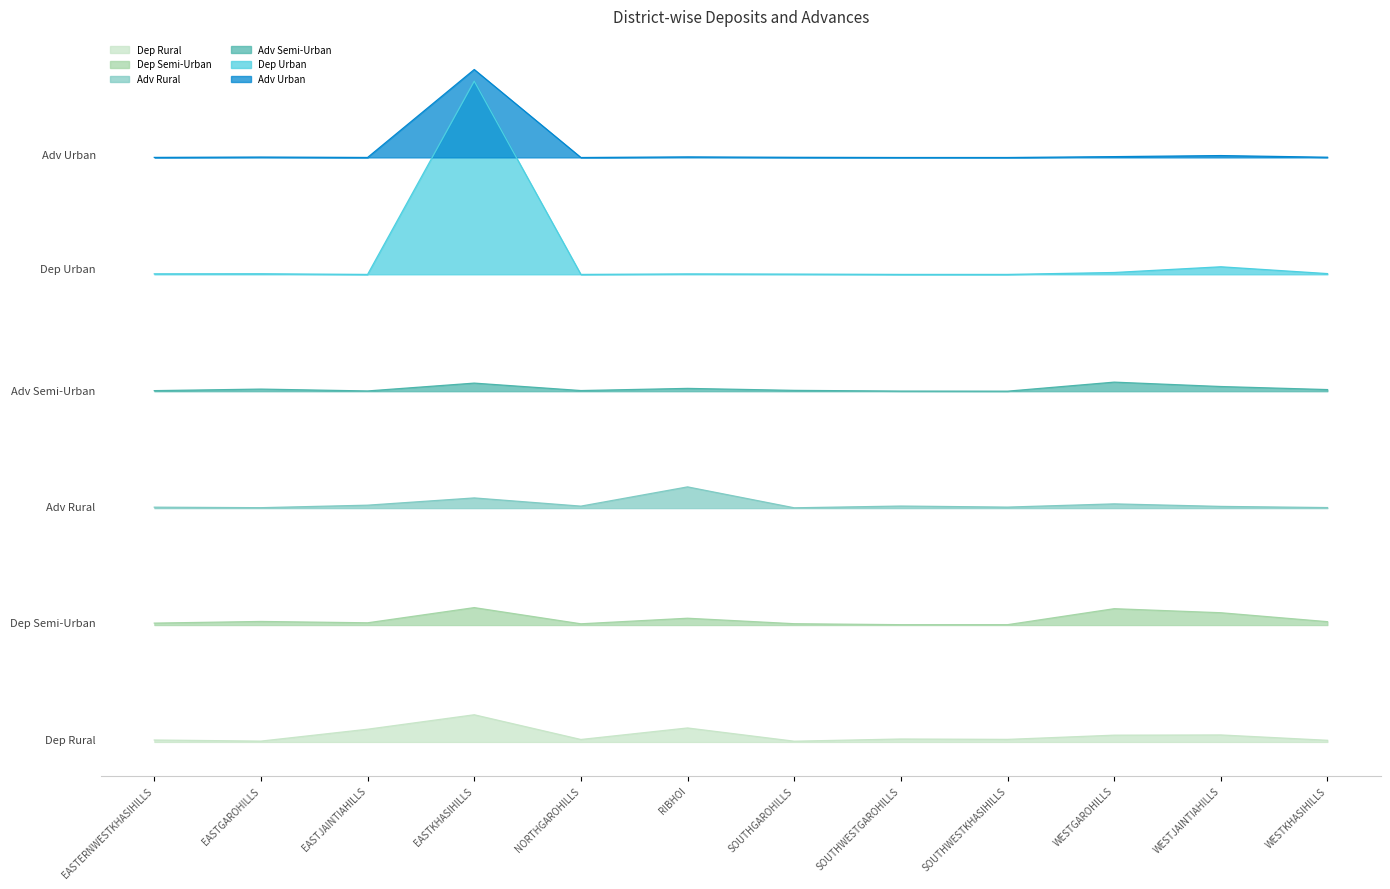

Where does the Adv Urban series first go above 6651?

EASTGAROHILLS